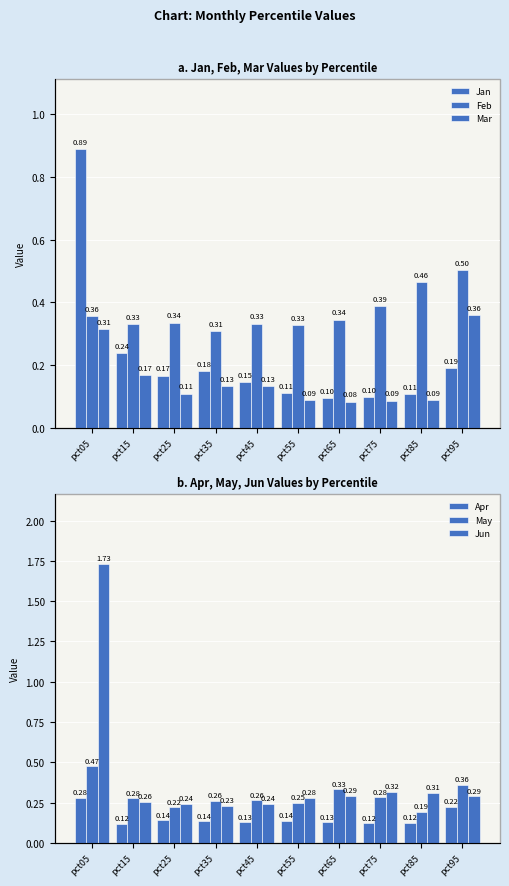

How many data points does each series have?

10